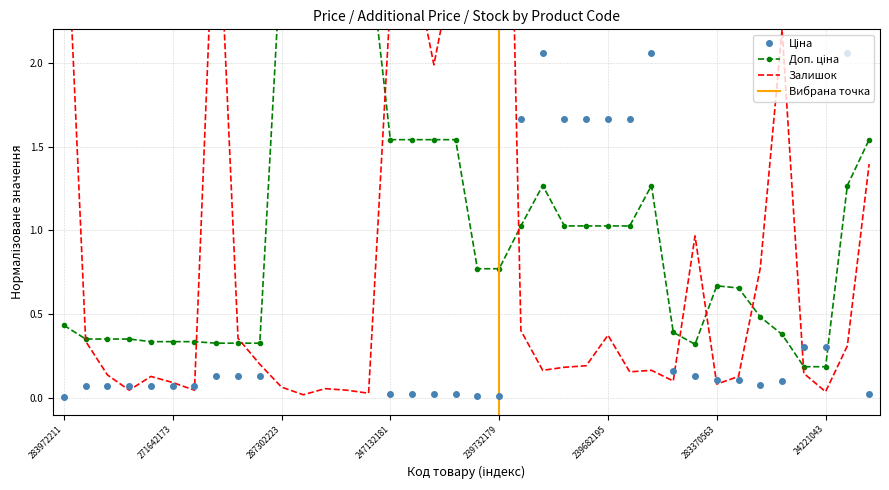

What is the label of the 35th point from the right?

271652172